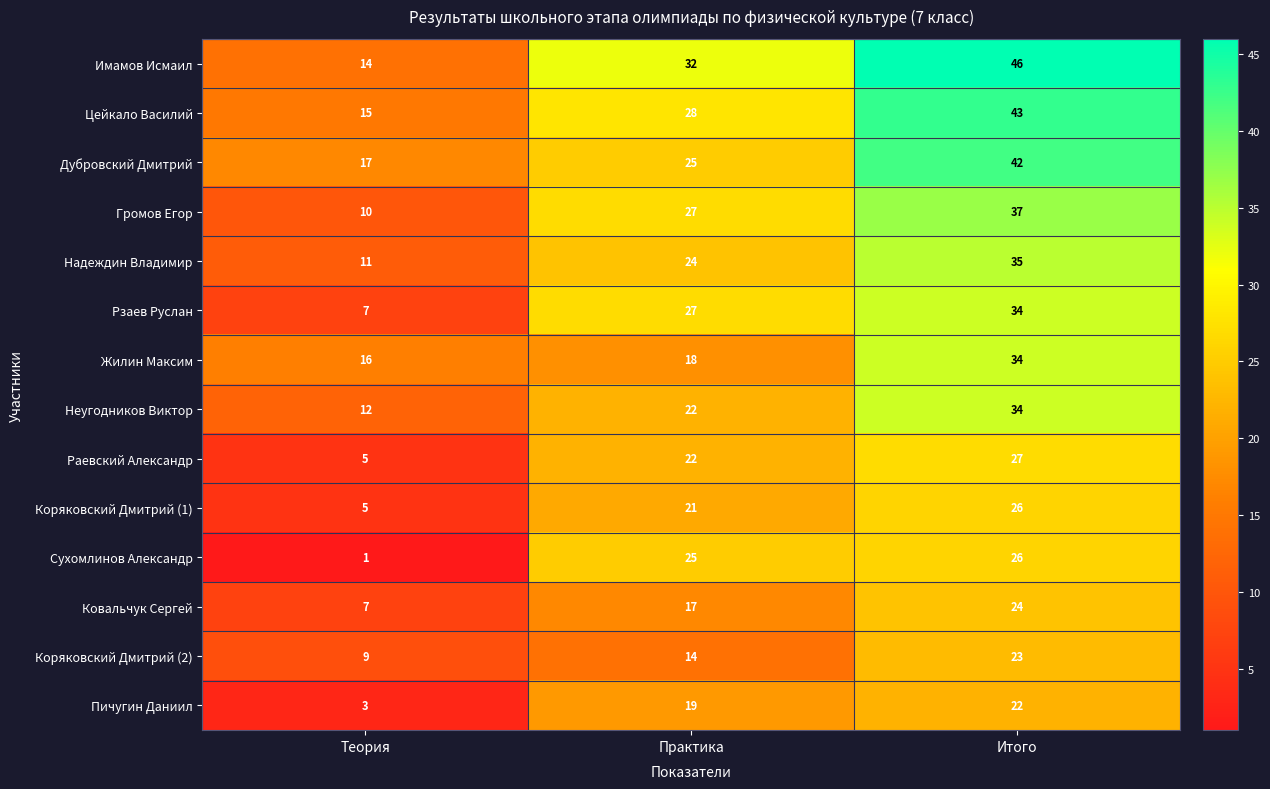

At which label is Коряковский Дмитрий (1) closest to 15?

Практика